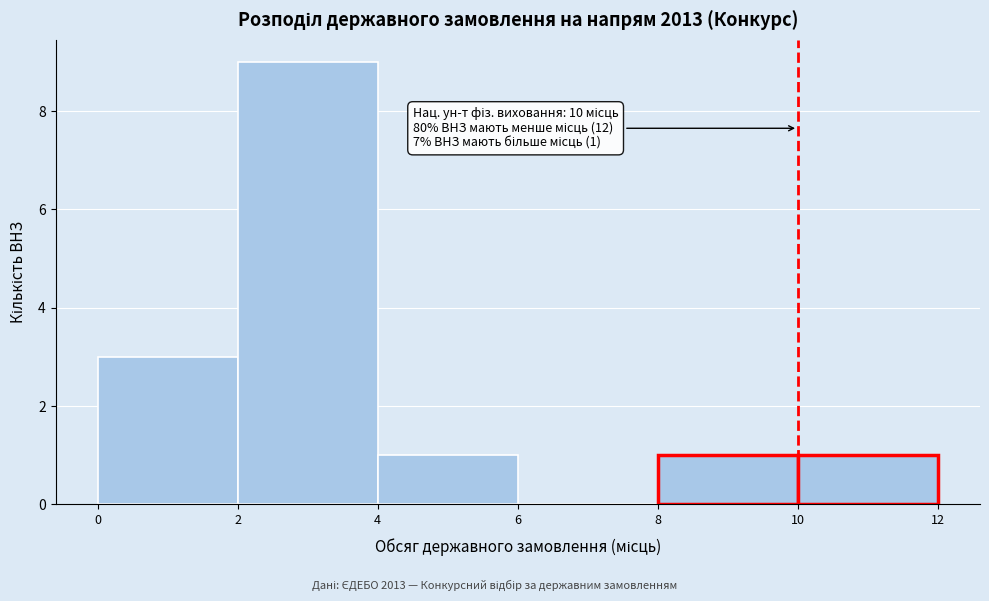

Which range on the x-axis has the tallest bar?

2 to 4